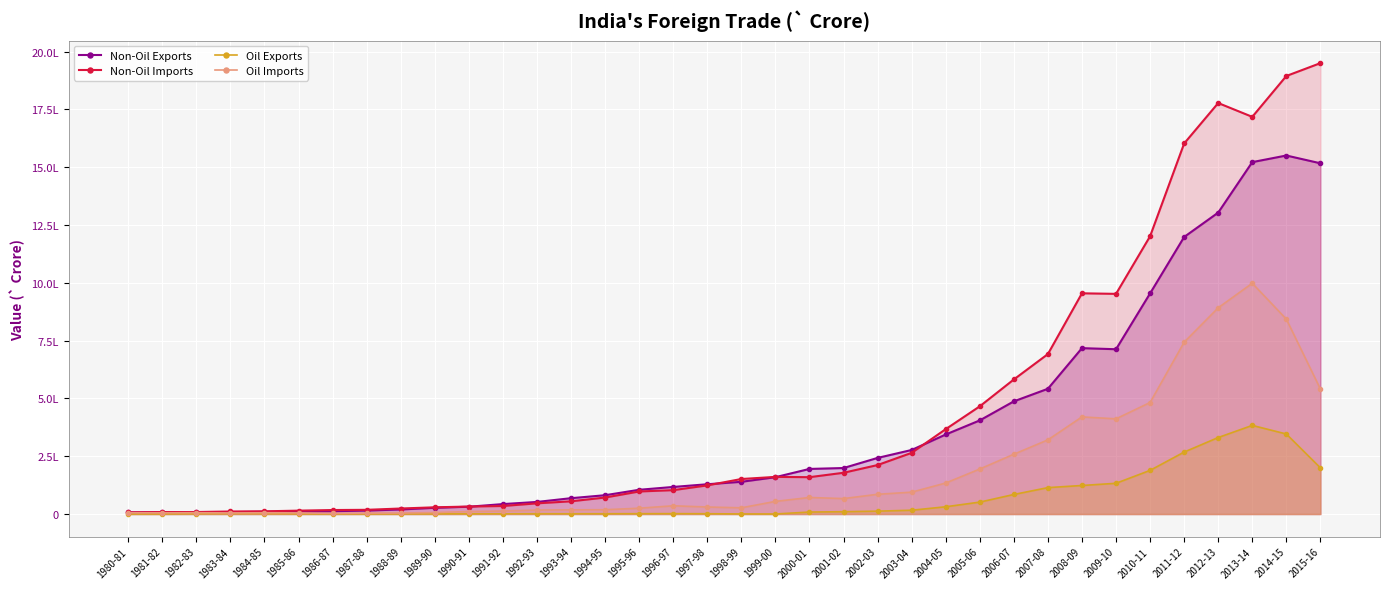

How many data points does each series have?

36